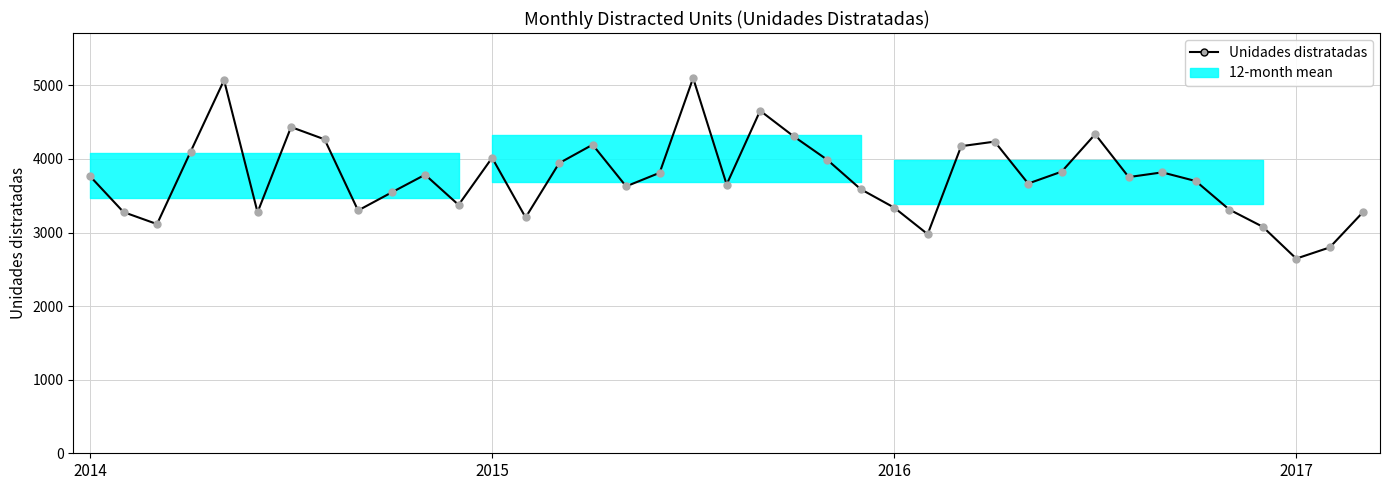

How many data points are above 3754?

19